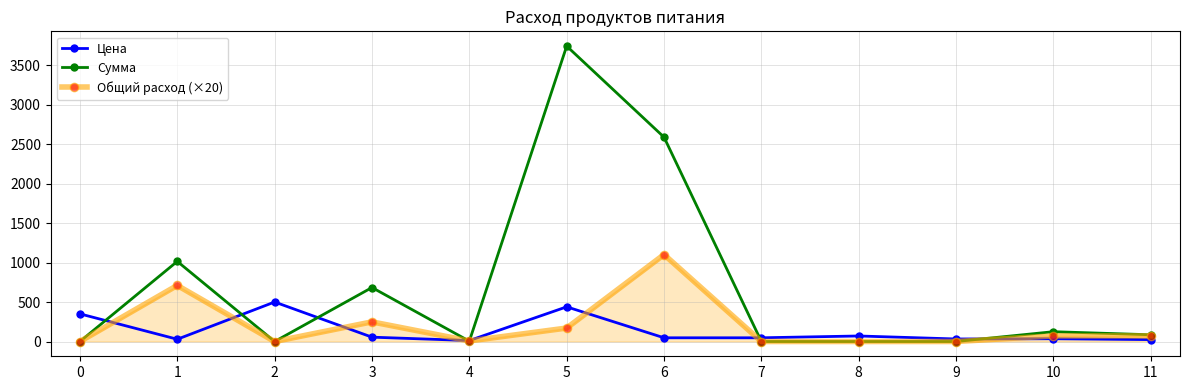

Where is the first local maximum for Цена?

2